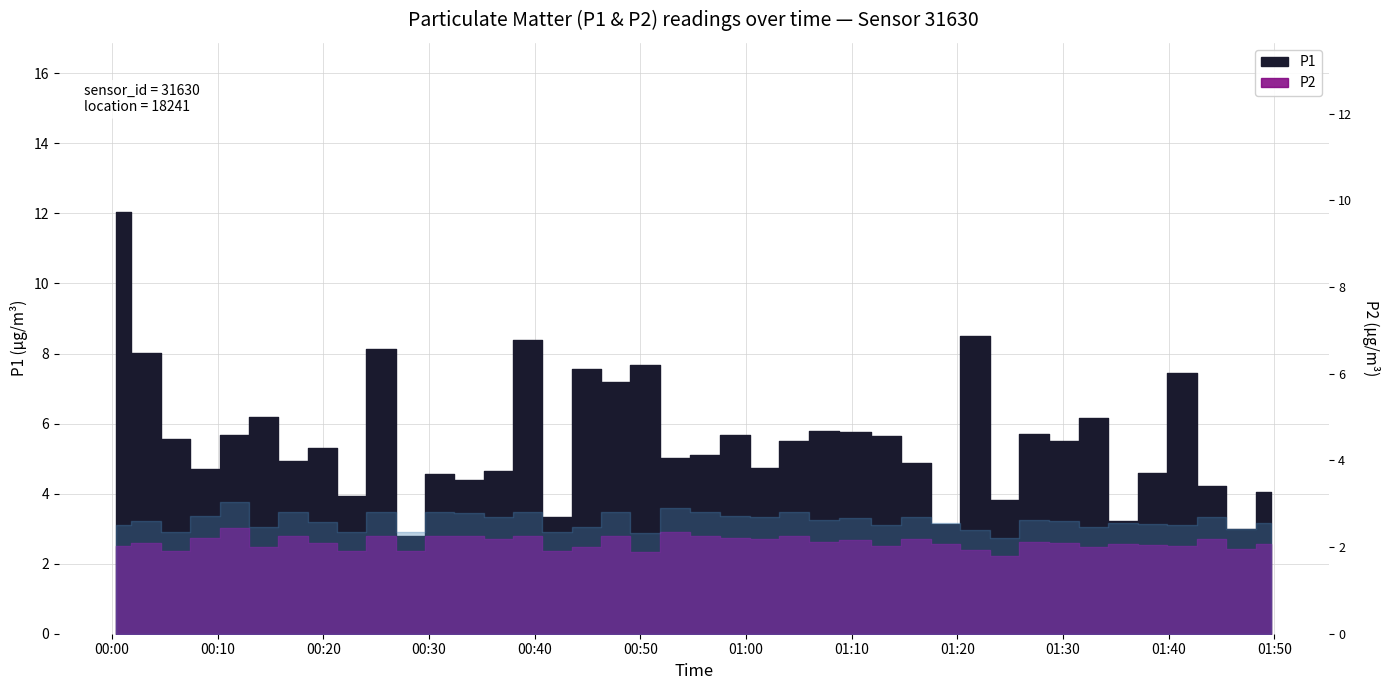

The value of P1 at 2023-06-14T01:32:52 is 2.2. True or false?

False